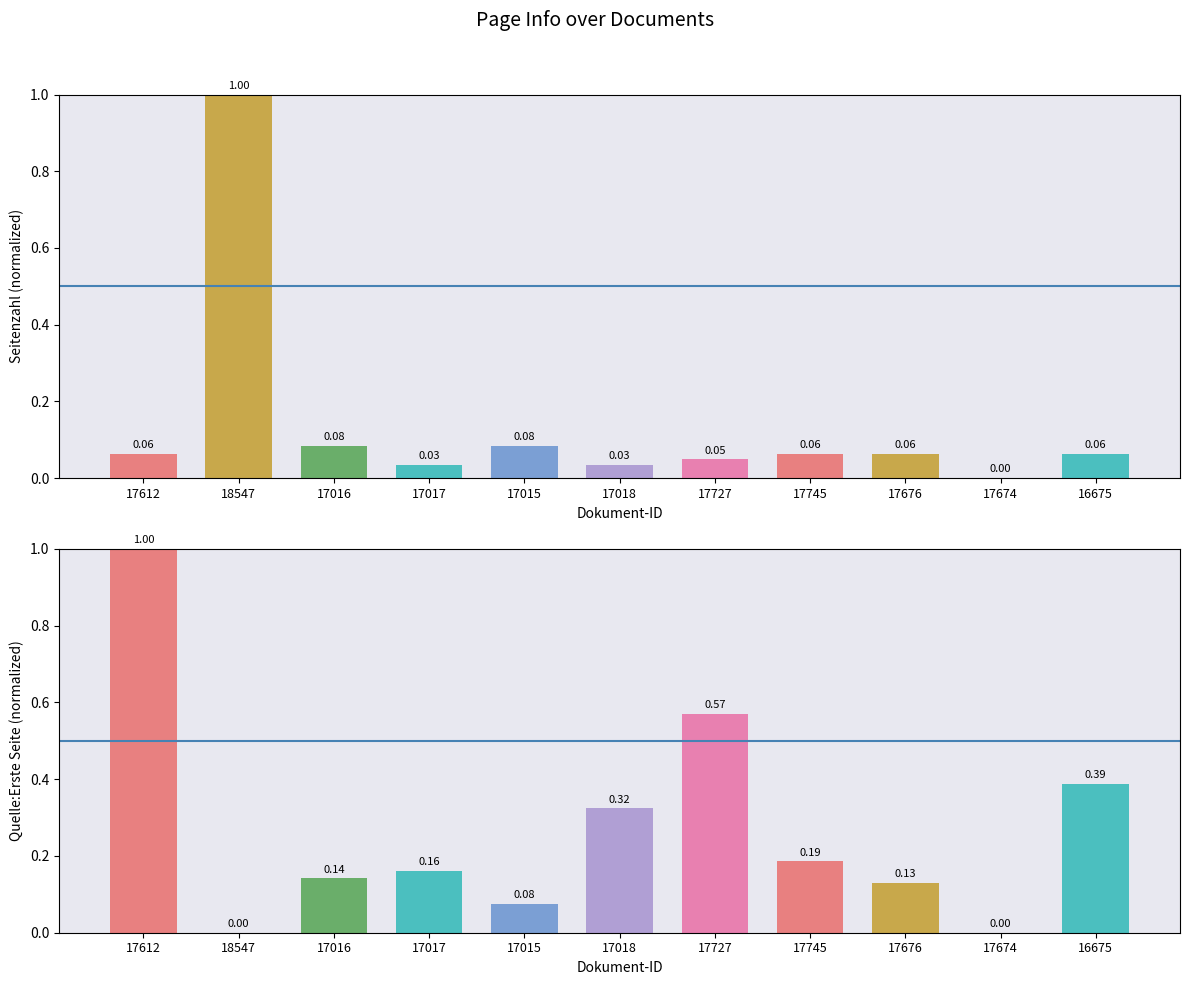

What is the difference between the highest and lowest values at 16675?

0.3